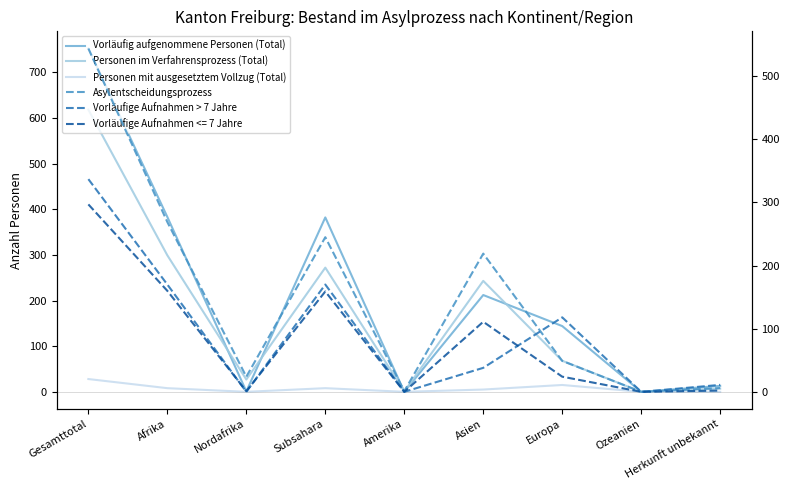

True or false: Vorläufig aufgenommene Personen (Total) has more than 2 interior local peaks.

False